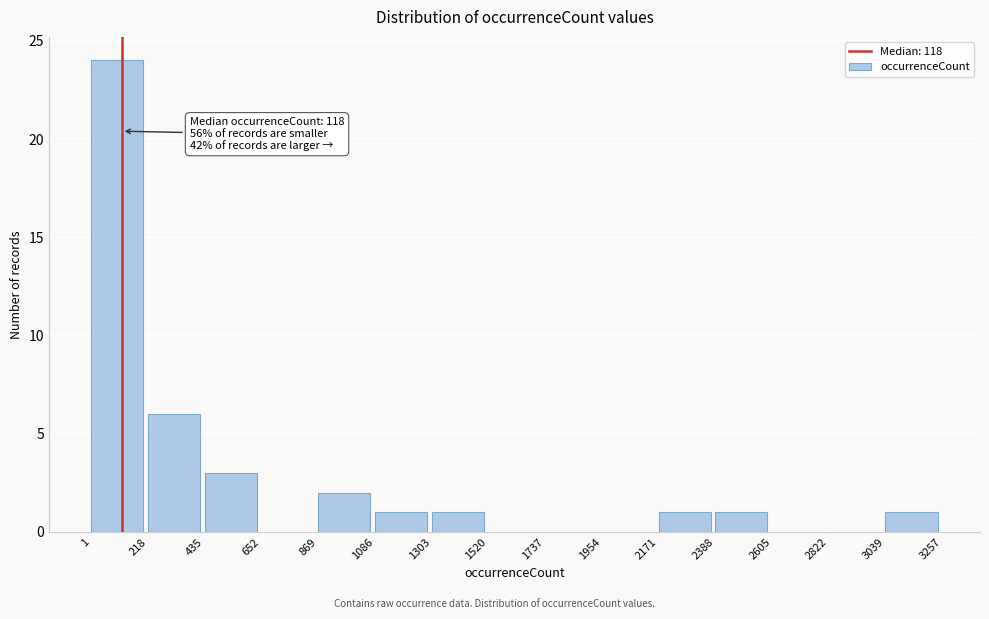

Which range on the x-axis has the tallest bar?

1 to 218